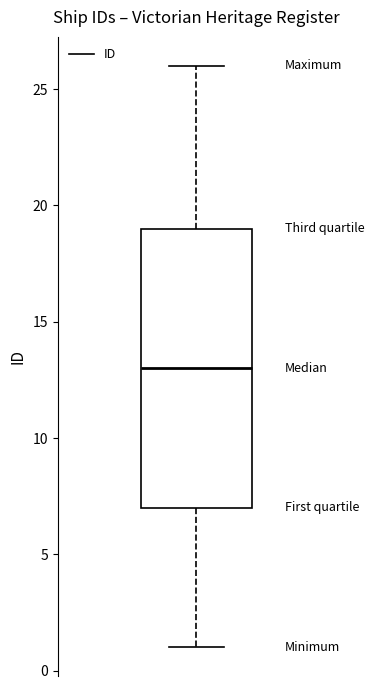

Transcribe this box plot: give where the median line is, the range the box spans, and where the two whiskers end, as read against the y-axis. The values are not printed on the chart, so give them approximately, as read against the axis.

median 13, box 7 to 19, whiskers 1 to 26